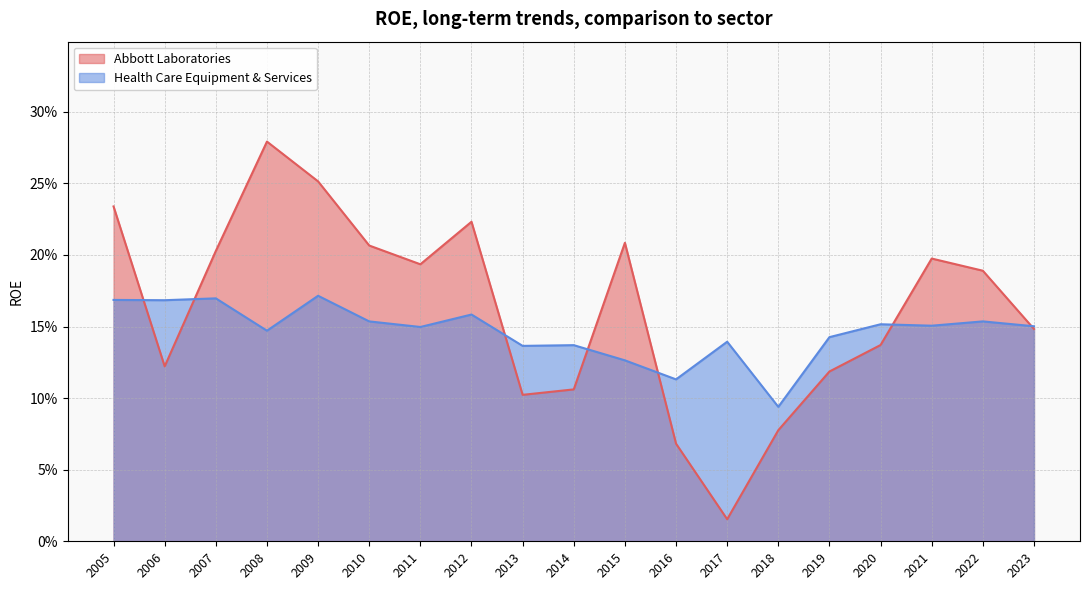

What is the minimum value for Health Care Equipment & Services?

0.1